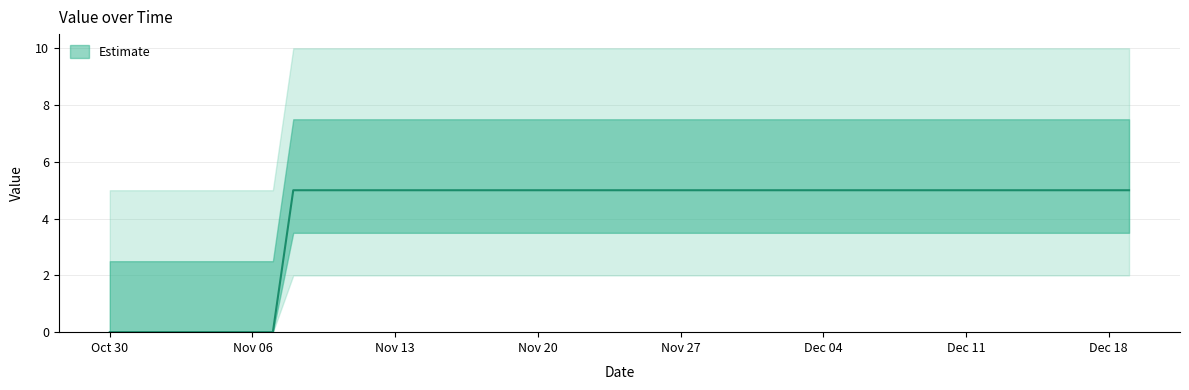

What is the average value?

4